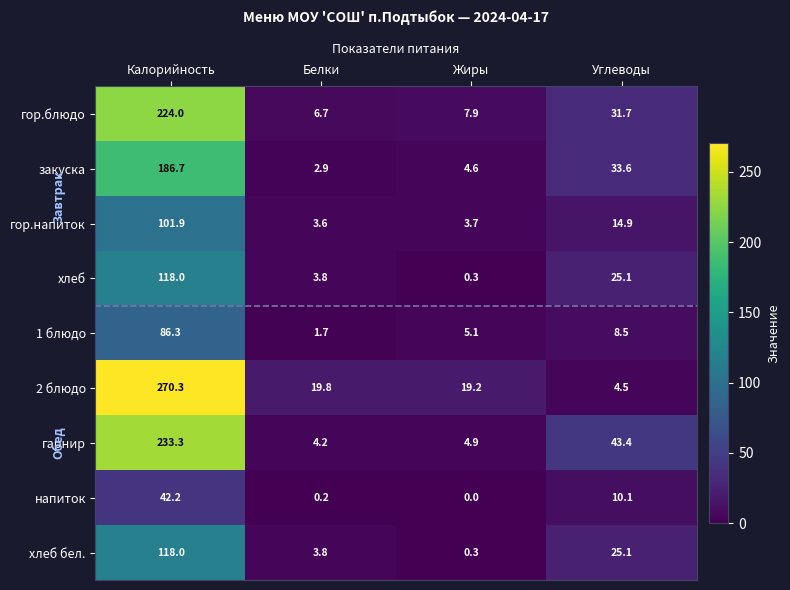

At how many categories does at least one series exceed 137?

1